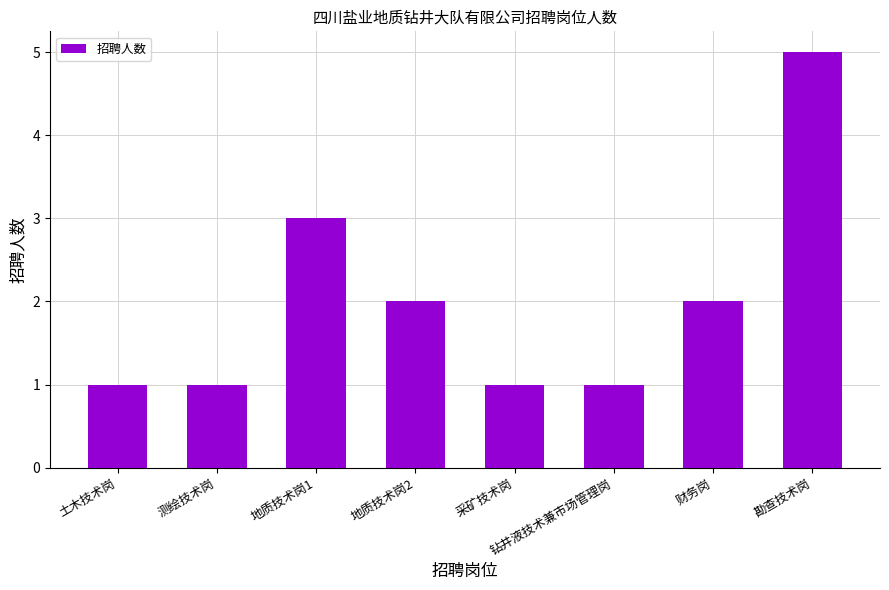

Approximately how many times larger is the value at 采矿技术岗 compared to 地质技术岗2?

0.5